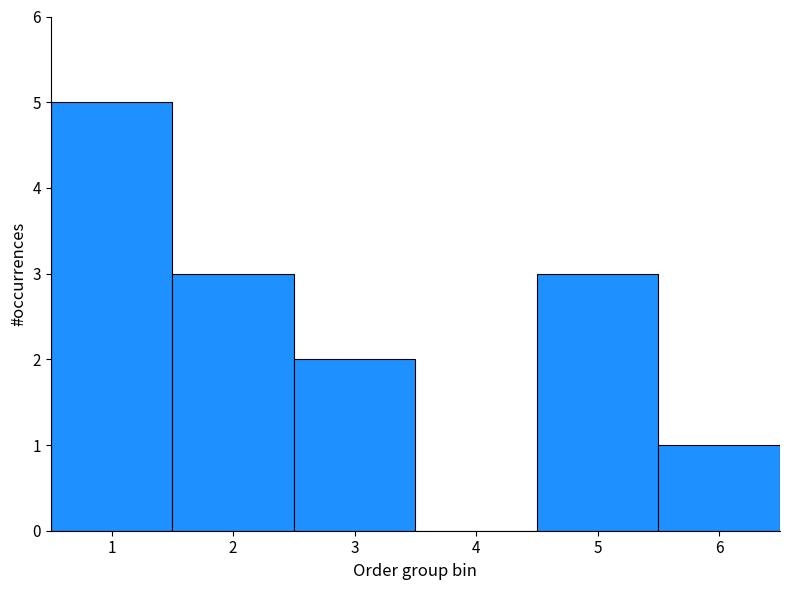

Which range on the x-axis has the tallest bar?

0.5 to 1.5